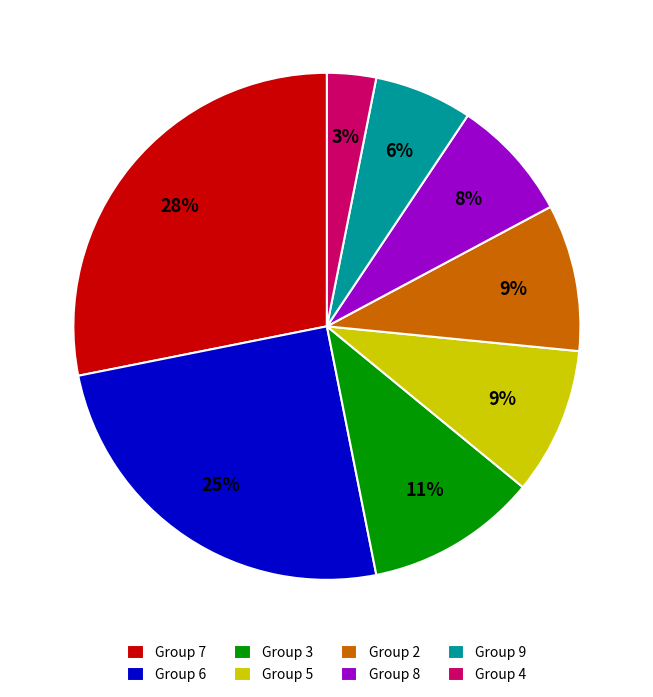

Is there any slice that represents more than half of the pie?

No